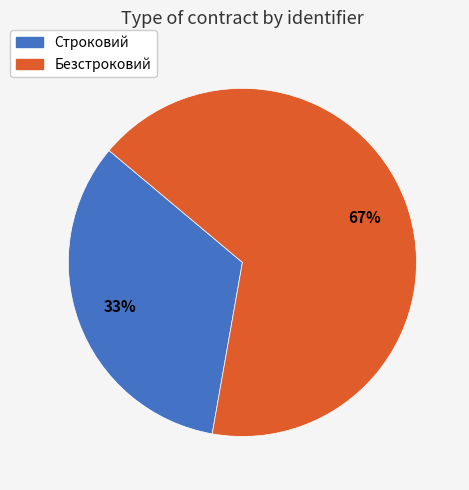

Which has a higher value, Безстроковий or Строковий?

Безстроковий